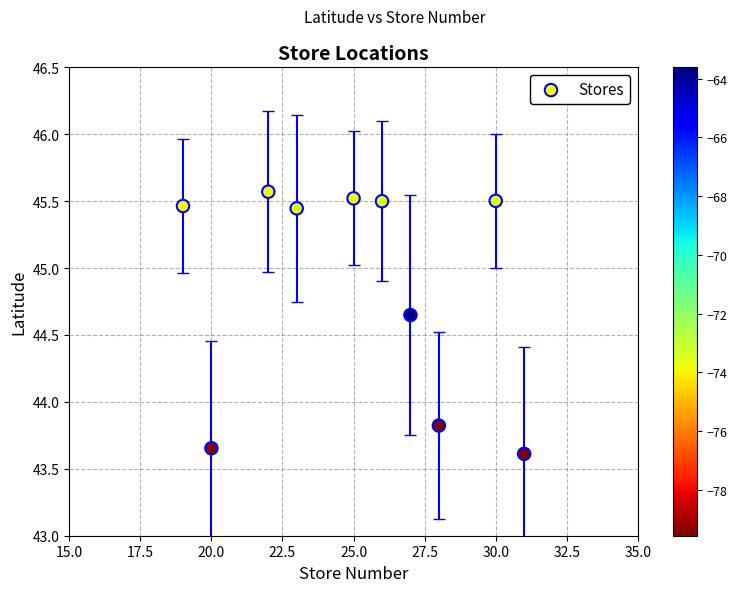

What is the average Y value?

44.9